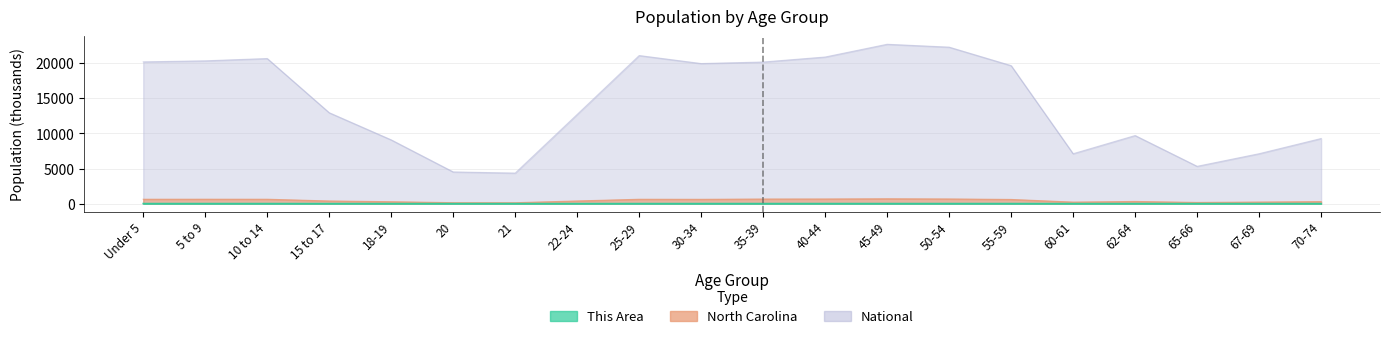

Is the value of National at 70-74 greater than the value of North Carolina at 45-49?

Yes